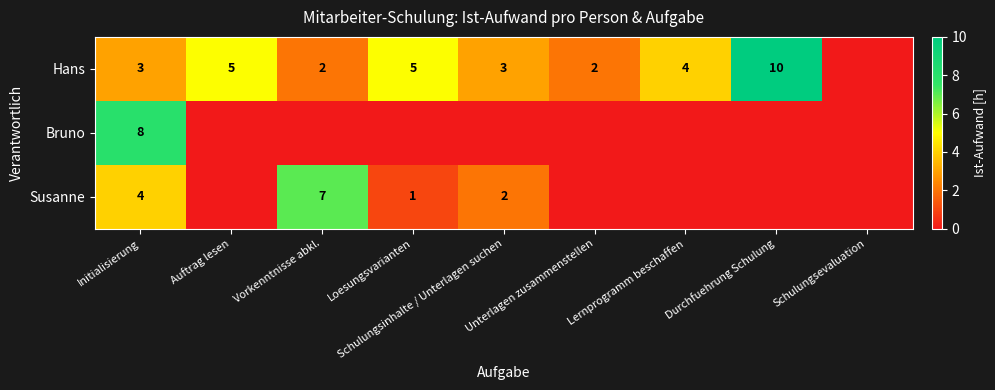

Where is Bruno nearest to the value 4?

Initialisierung